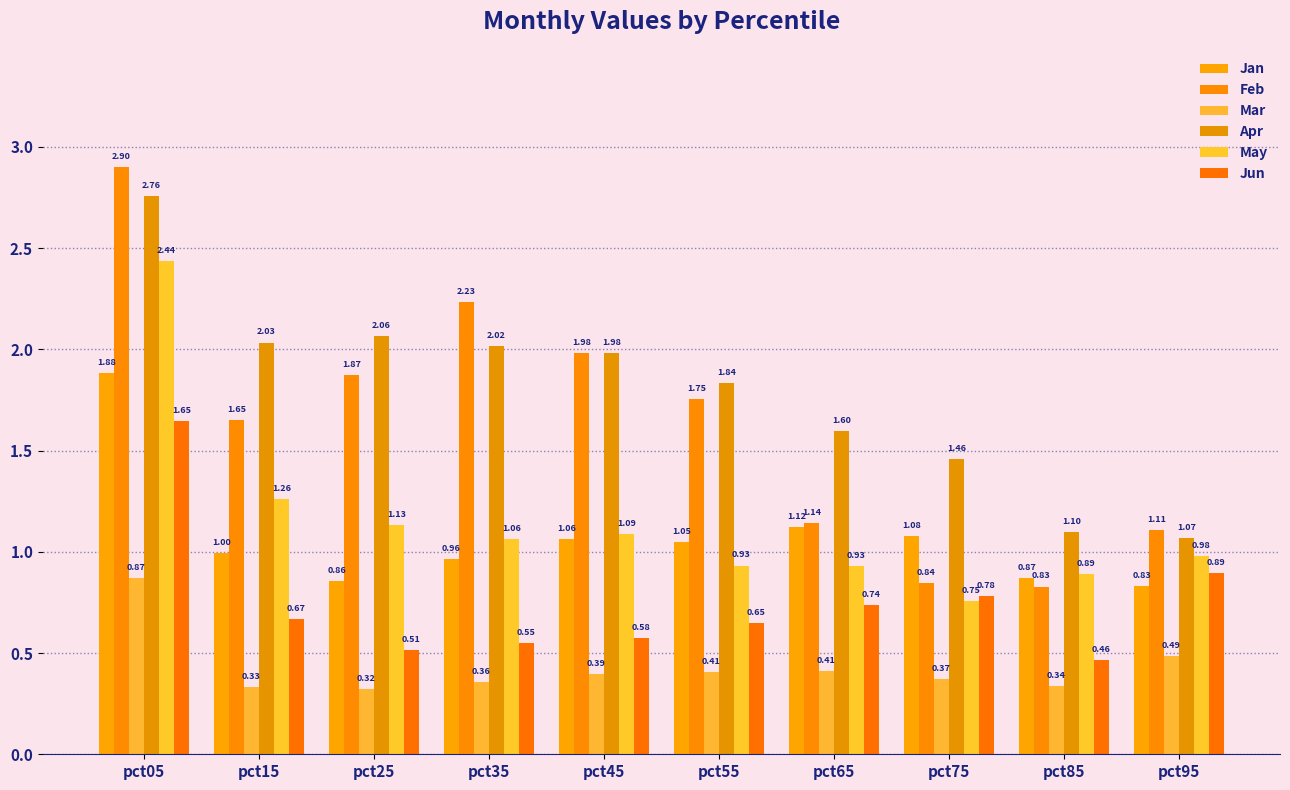

What value does the Feb series have at pct45?

2.0